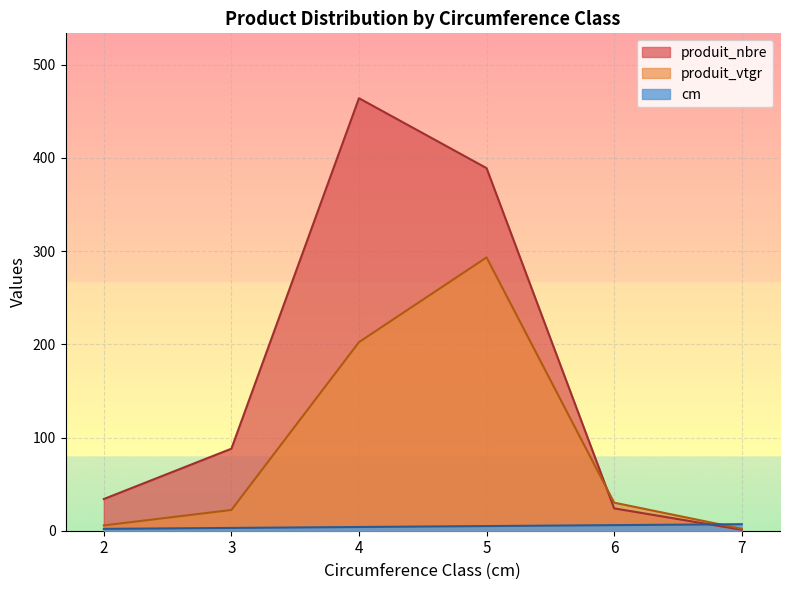

What is the value of the produit_nbre point at the 5th from the left?

24.0